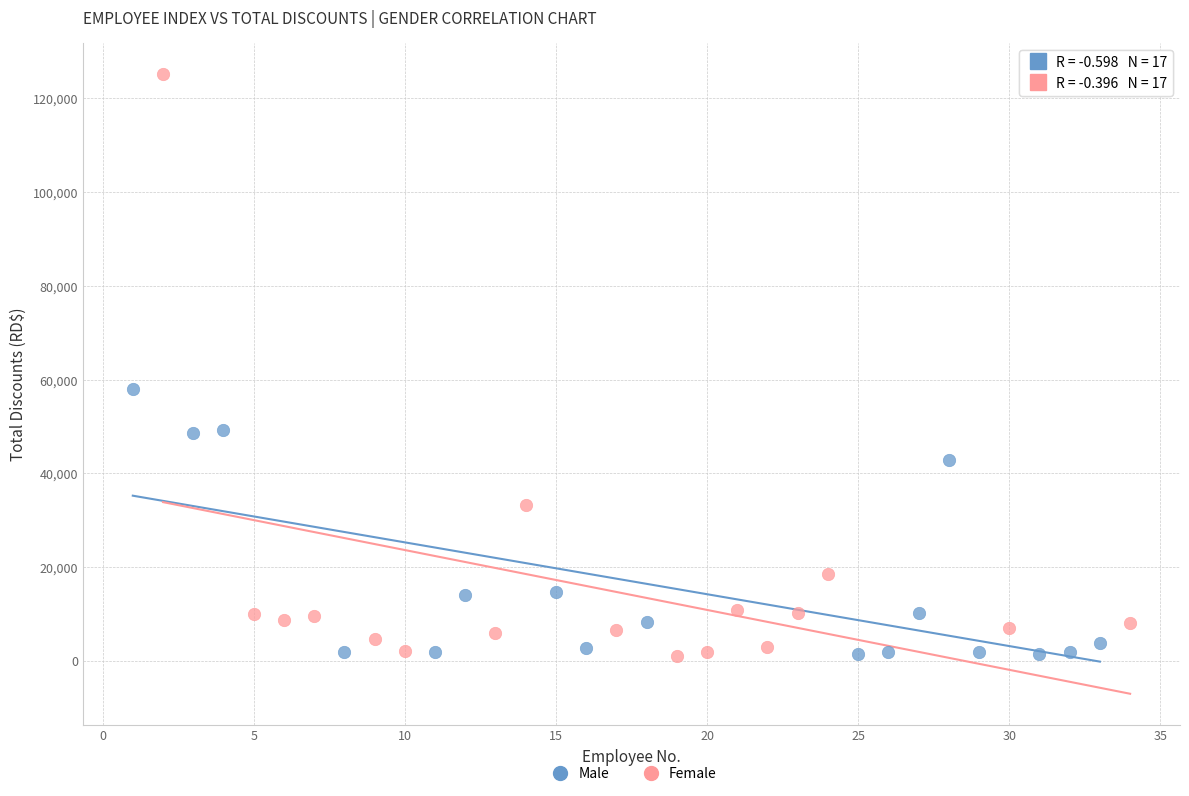

Which series contains the highest Y value?

Female